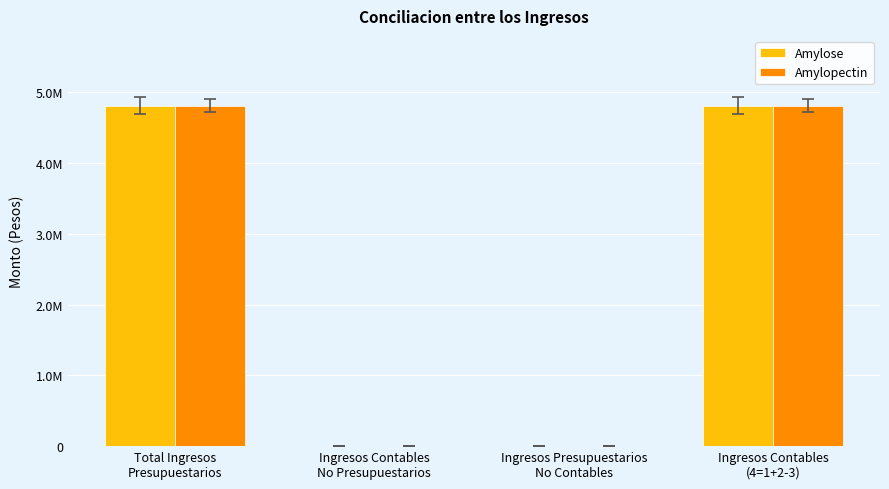

What are all the series names shown in the legend?

Amylose, Amylopectin